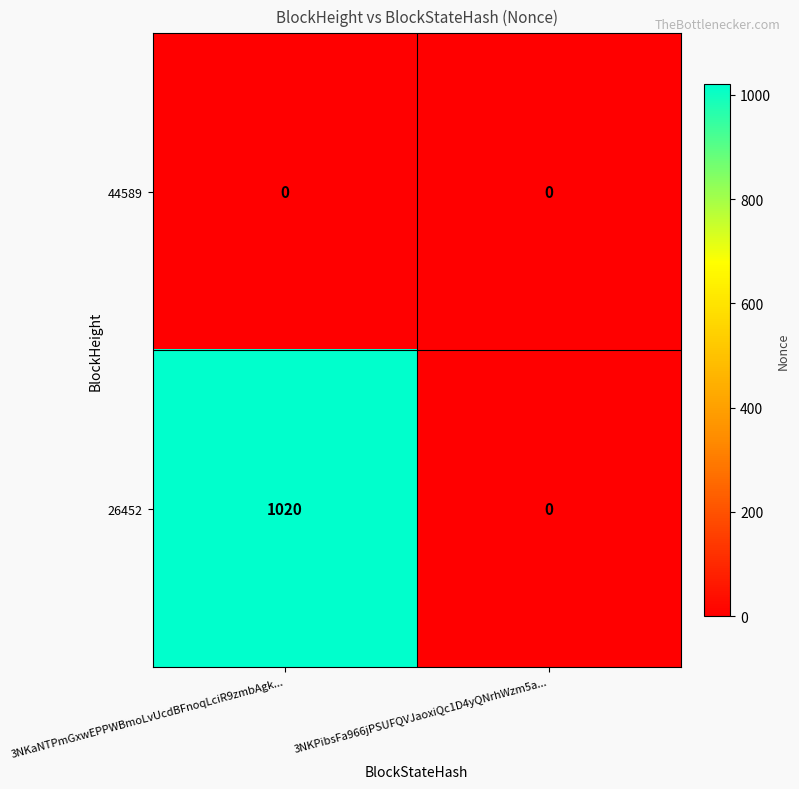

List the series in order of their overall mean, lowest first.

44589, 26452